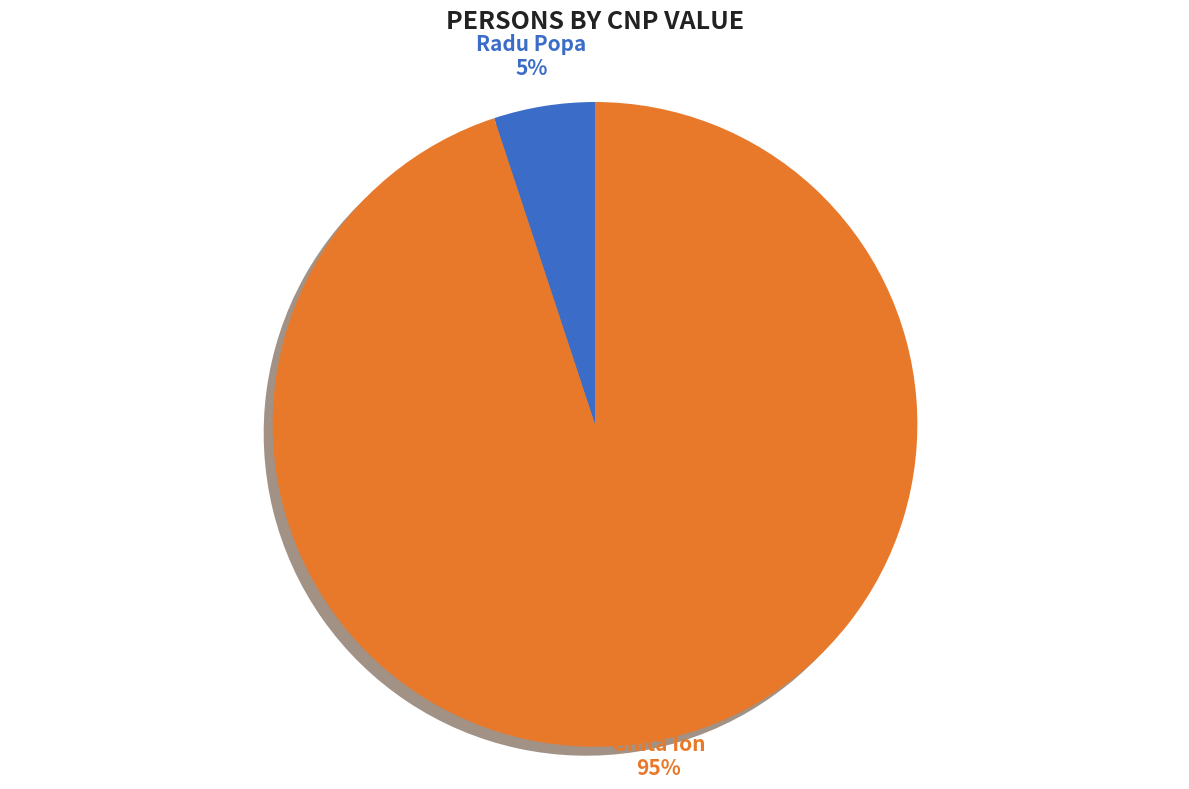

To the nearest percent, what portion does Ghita Ion represent?

95%